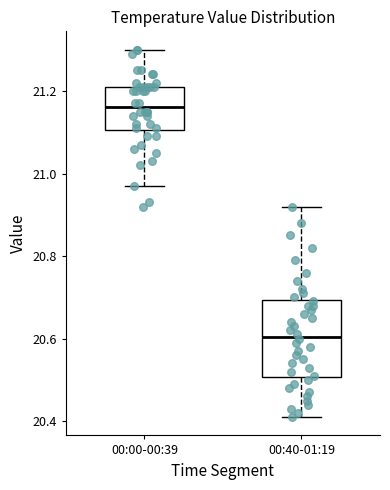

Which box is the tallest, from its lower edge to its upper edge?

00:40-01:19